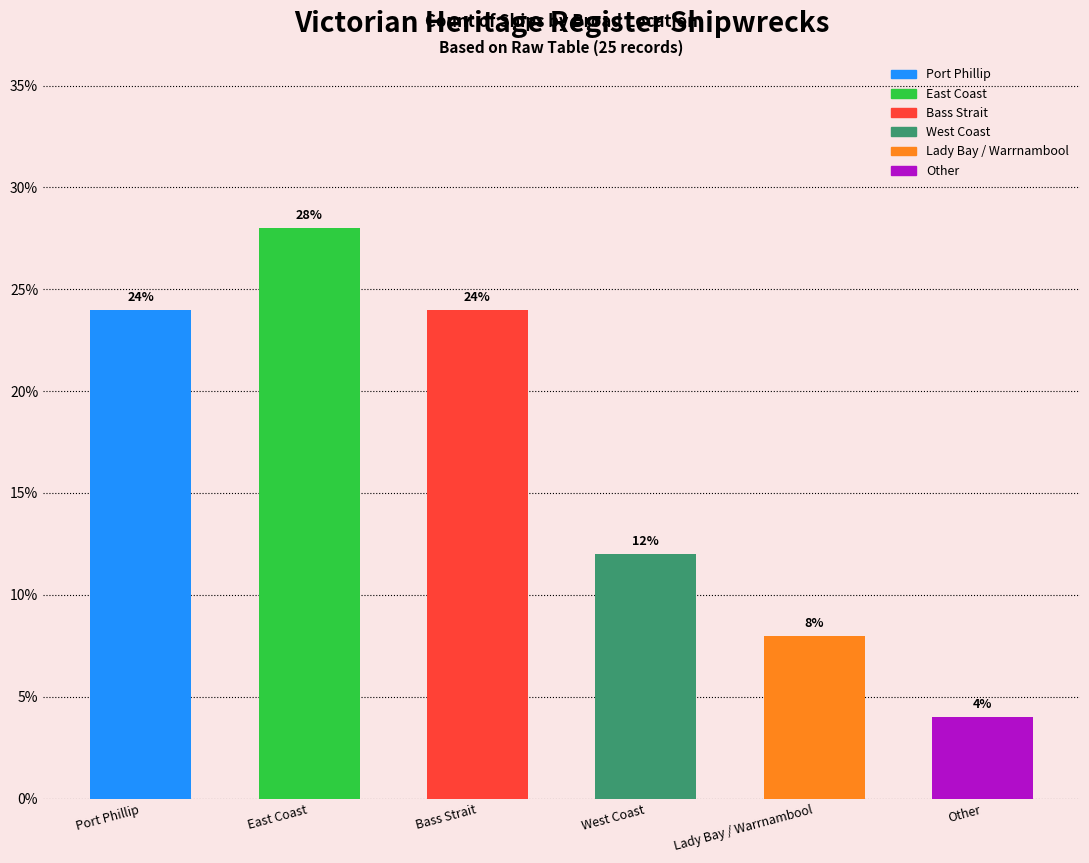

What is the difference between the maximum and minimum values?

24.0